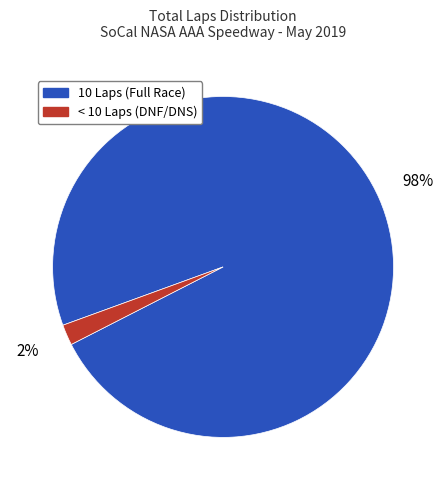

Is there any slice that represents more than half of the pie?

Yes